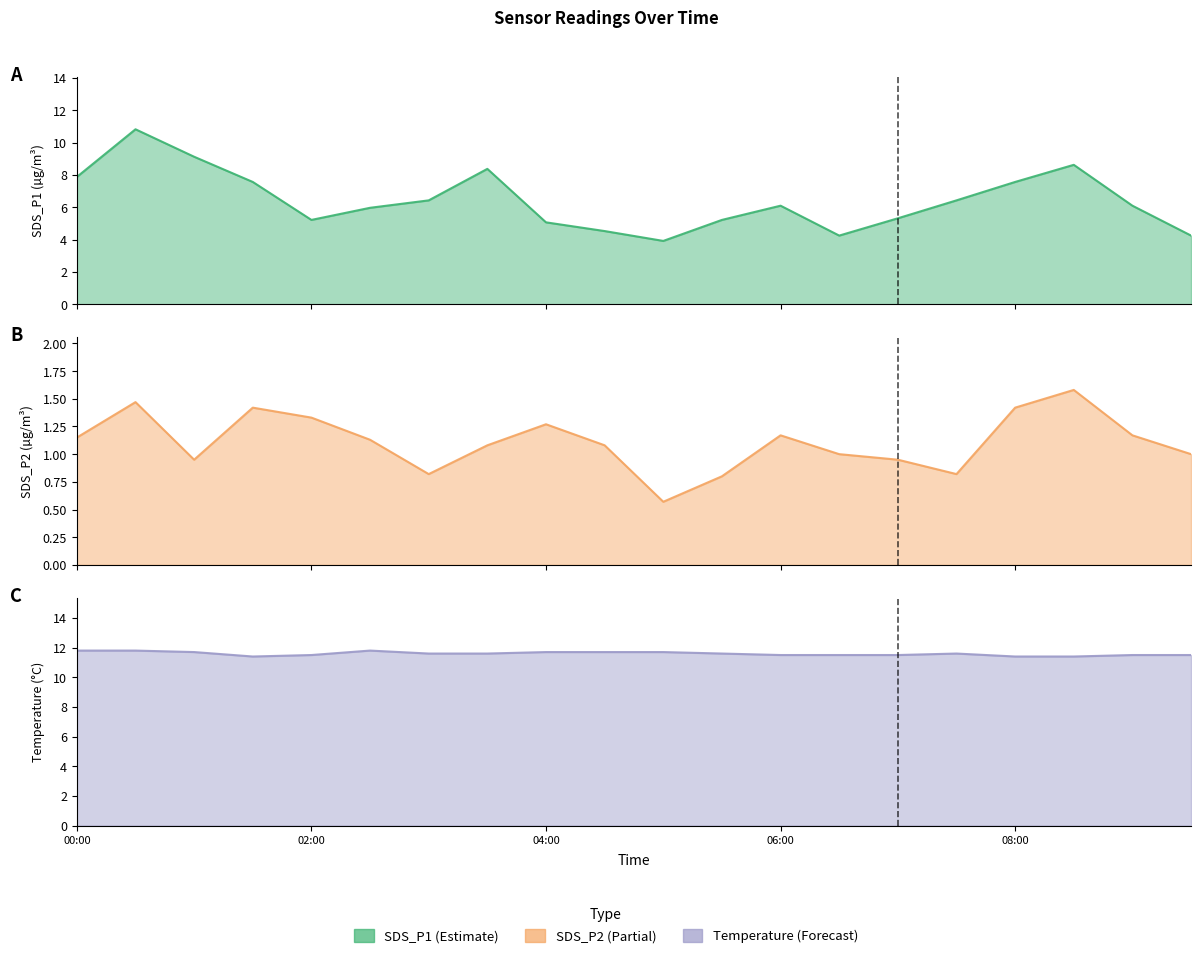

The SDS_P2 series shows 0.9 at 01:00. True or false?

True